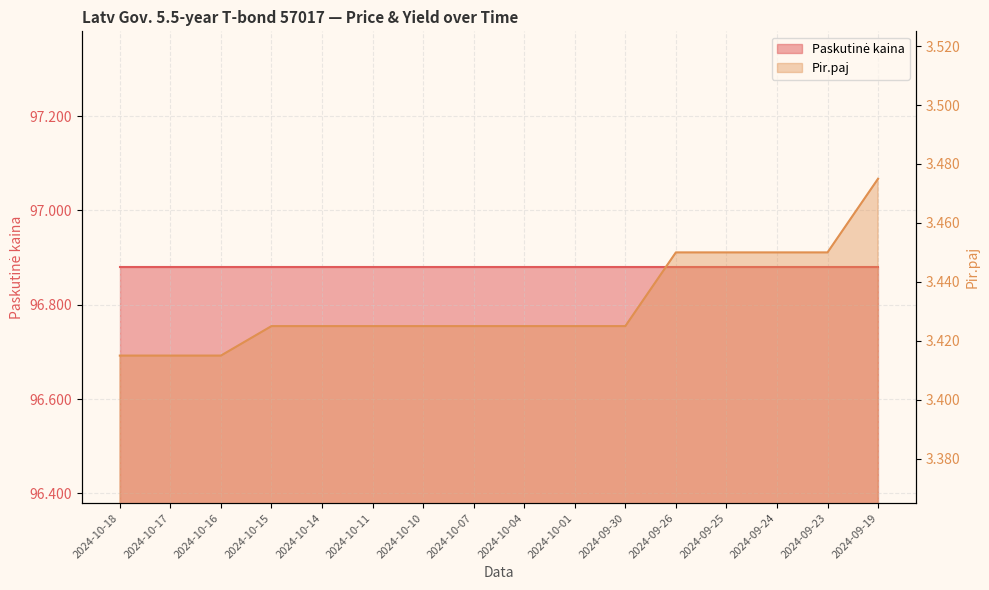

Does the chart have visible grid lines?

Yes